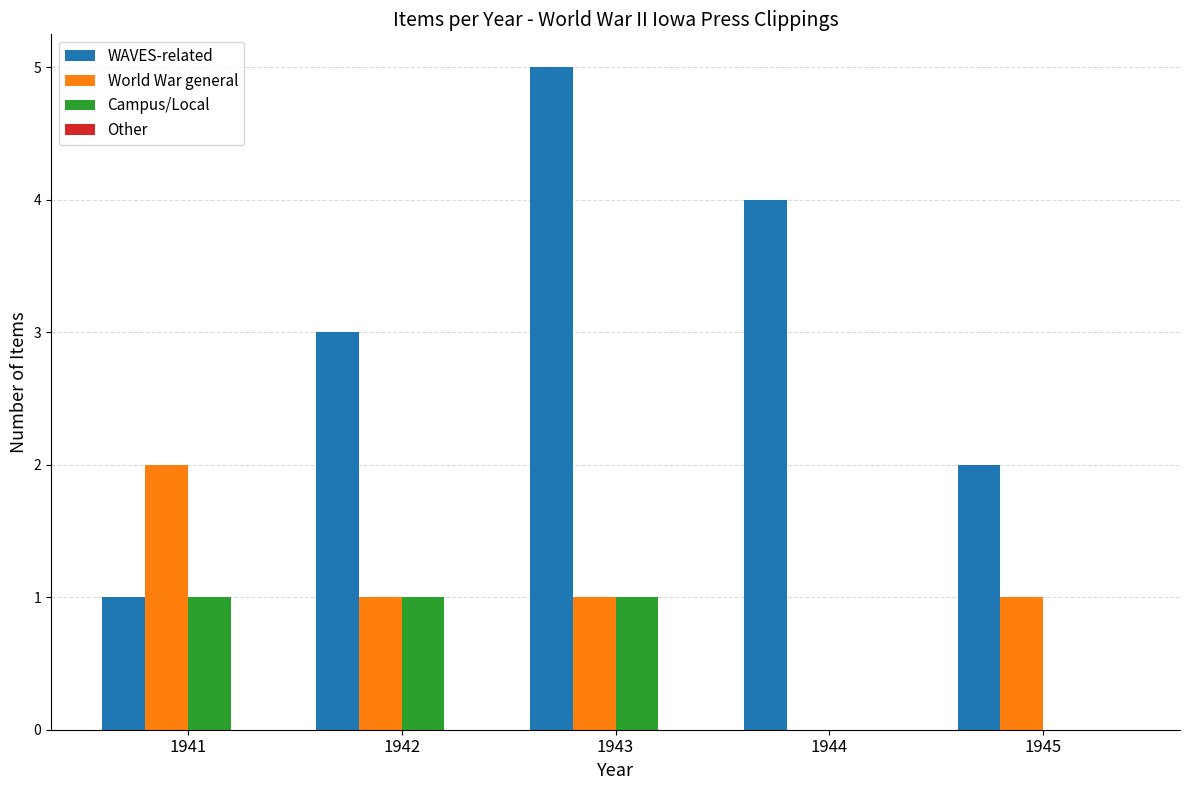

Reading right to left, extract all data points from this chart.

WAVES-related: 1945=2	1944=4	1943=5	1942=3	1941=1
World War general: 1945=1	1944=0	1943=1	1942=1	1941=2
Campus/Local: 1945=0	1944=0	1943=1	1942=1	1941=1